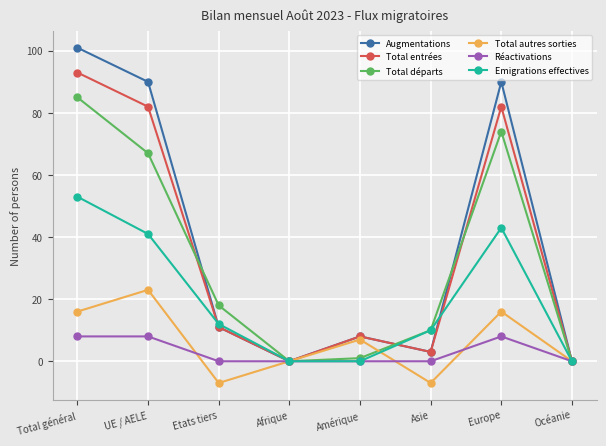

Is the value of Emigrations effectives at Afrique greater than the value of Total autres sorties at Asie?

Yes